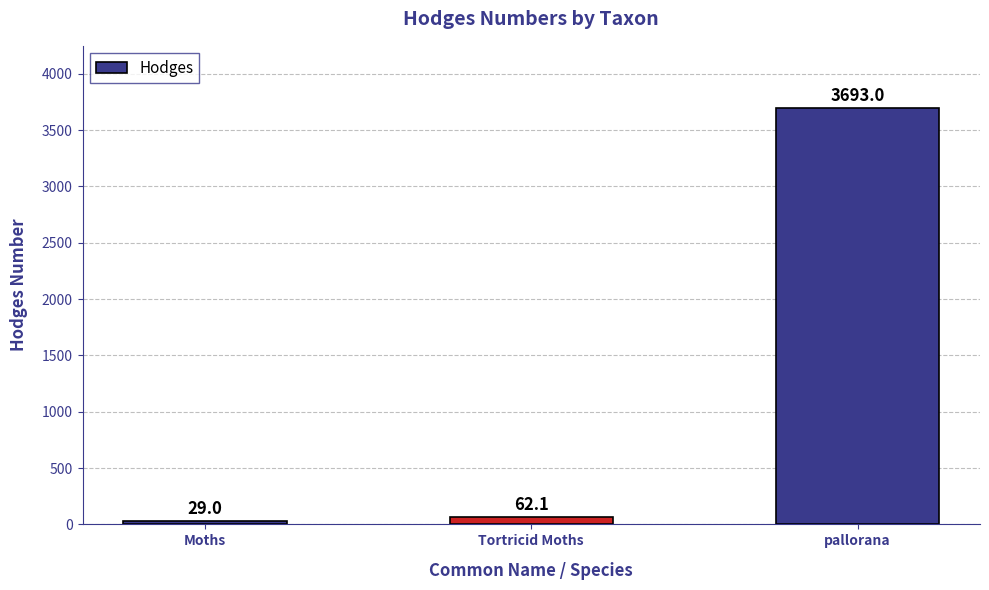

Read the value at Moths.

29.0